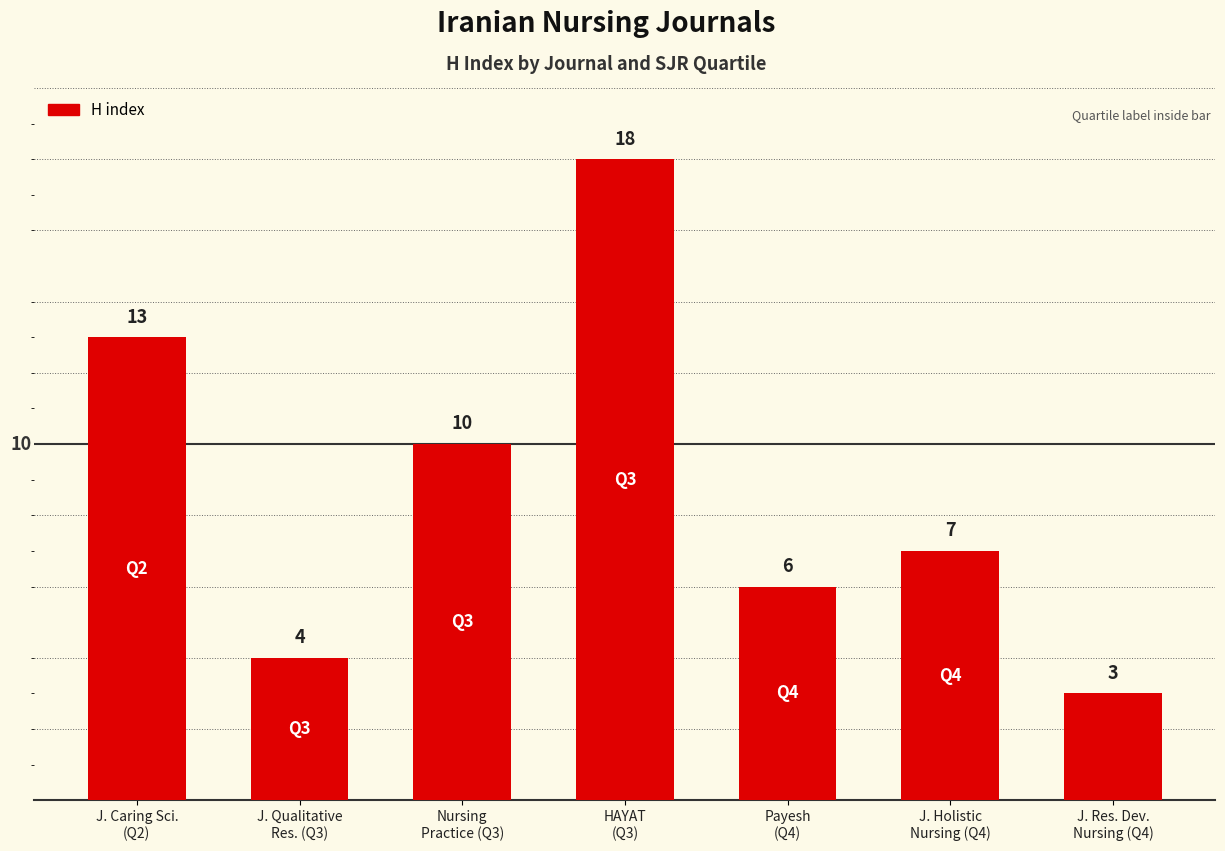

What is the change in value from HAYAT
(Q3) to J. Holistic
Nursing (Q4)?

-11